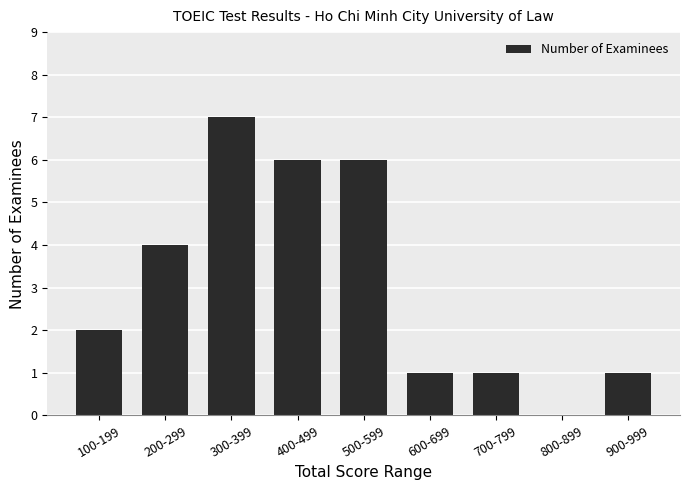

Which has a higher value, 500-599 or 200-299?

500-599